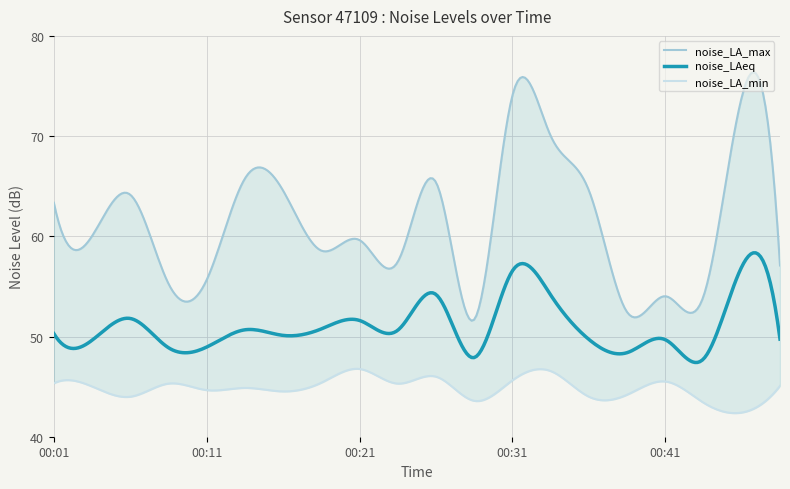

Is this an area chart (filled region under the line)?

No